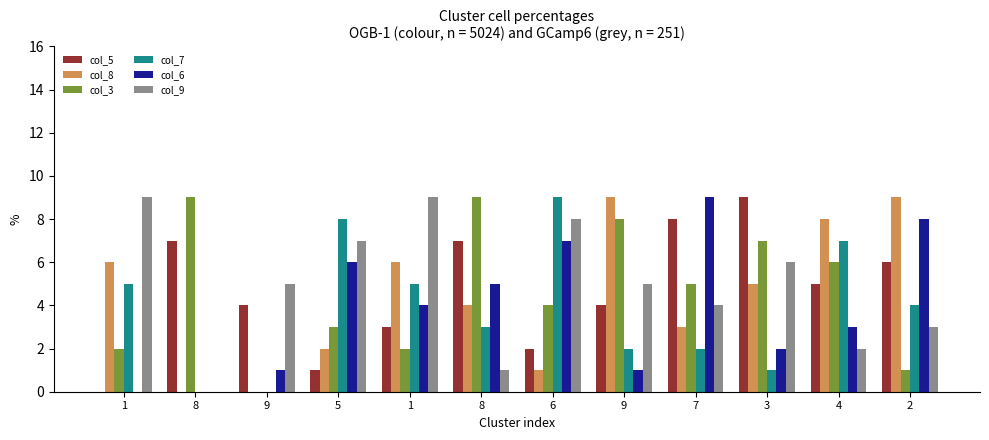

What is the label of the 11th bar from the left?

4